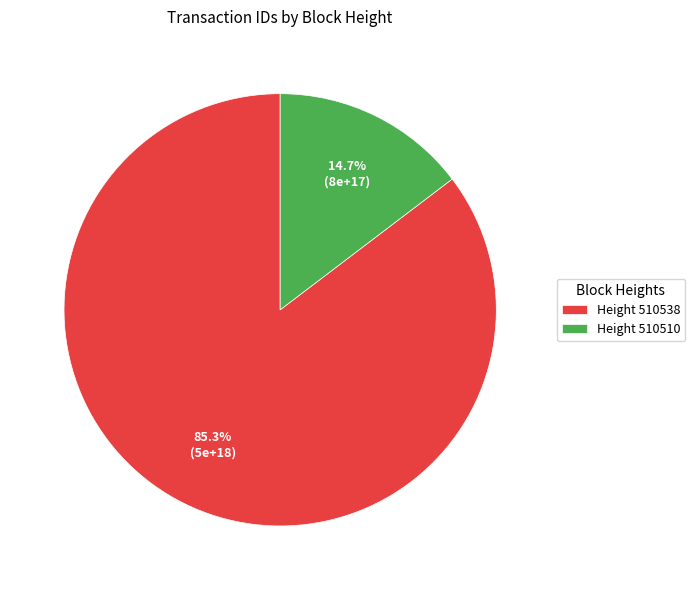

Do Height 510510 and Height 510538 together represent more than half of the pie?

Yes